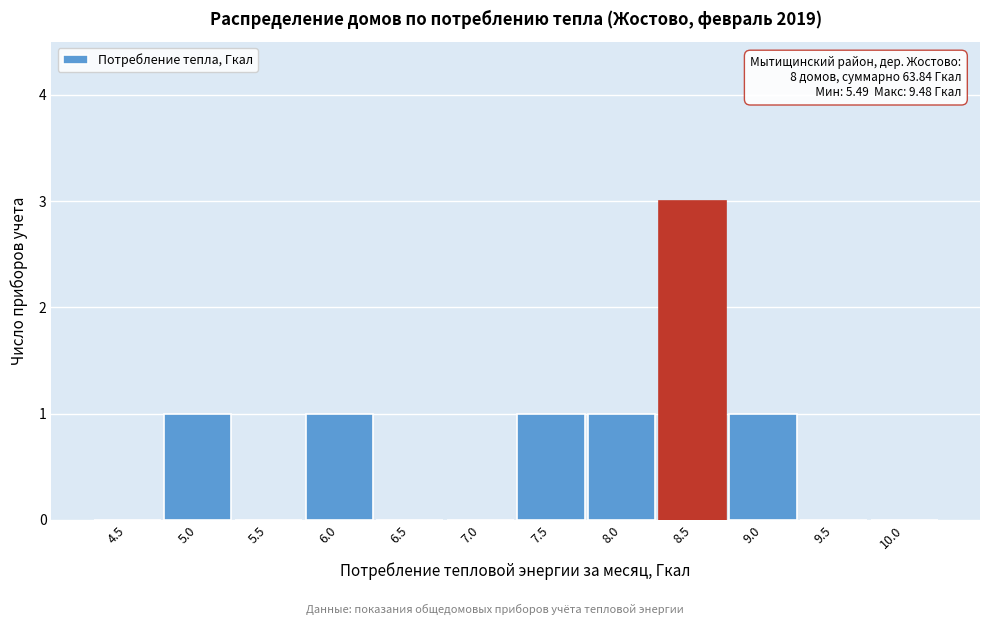

Reading left to right, what are all the values shown in this chart?

4.5=0	5.0=1	5.5=0	6.0=1	6.5=0	7.0=0	7.5=1	8.0=1	8.5=3	9.0=1	9.5=0	10.0=0